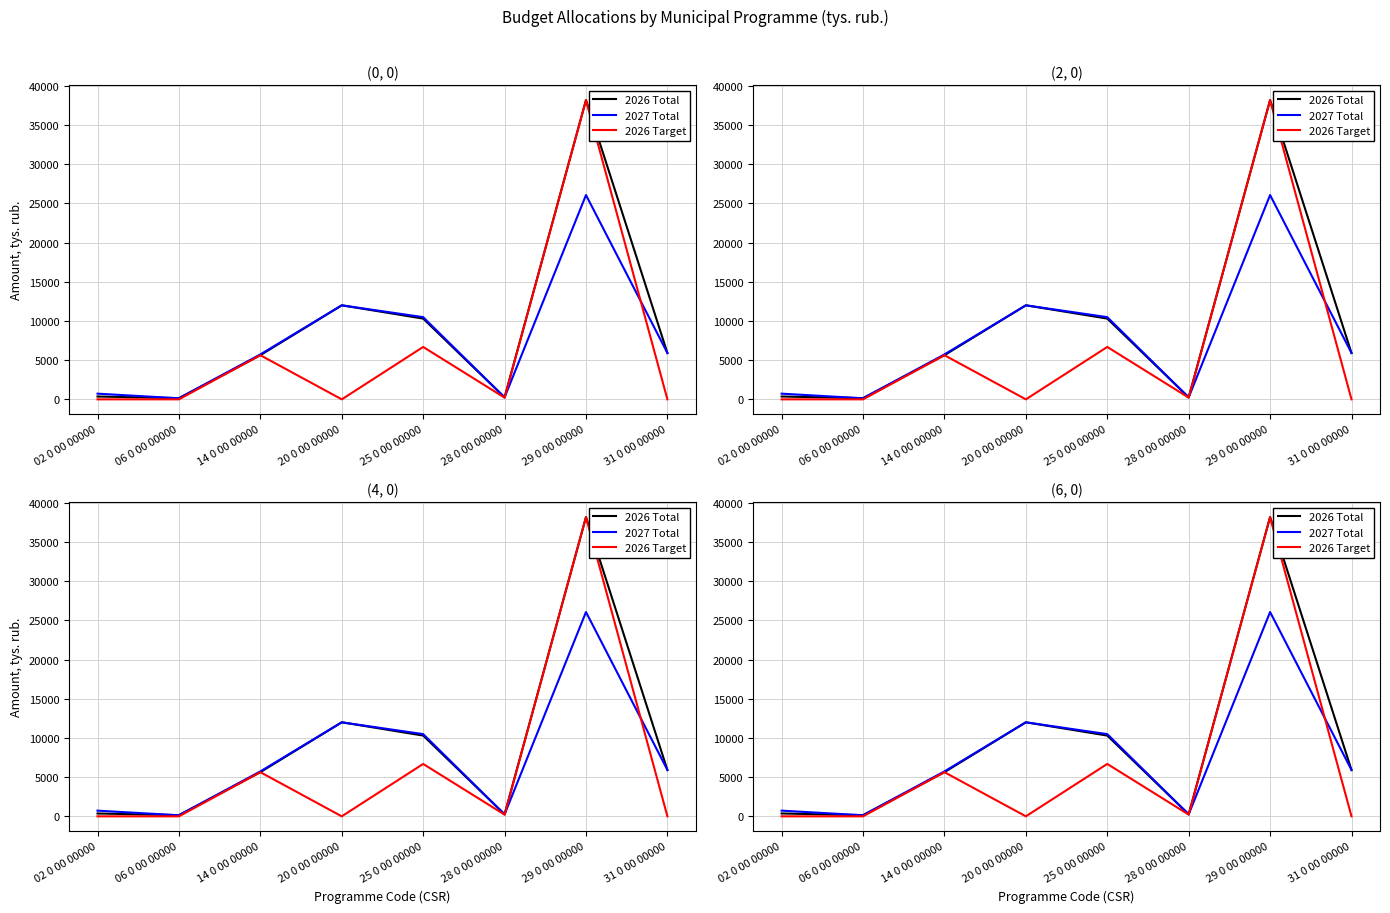

Reading left to right, transcribe all the data shown in this chart.

2026 Total: 02 0 00 00000=362.6	06 0 00 00000=152.8	14 0 00 00000=5633.7	20 0 00 00000=11999.3	25 0 00 00000=10304.3	28 0 00 00000=254.9	29 0 00 00000=38186.2	31 0 00 00000=5906.5
2027 Total: 02 0 00 00000=725.7	06 0 00 00000=134.8	14 0 00 00000=5732.7	20 0 00 00000=11995.6	25 0 00 00000=10490.3	28 0 00 00000=254.9	29 0 00 00000=26068.7	31 0 00 00000=5918.7
2026 Target: 02 0 00 00000=0.0	06 0 00 00000=0.0	14 0 00 00000=5633.7	20 0 00 00000=0.0	25 0 00 00000=6686.2	28 0 00 00000=218.3	29 0 00 00000=38186.2	31 0 00 00000=0.0